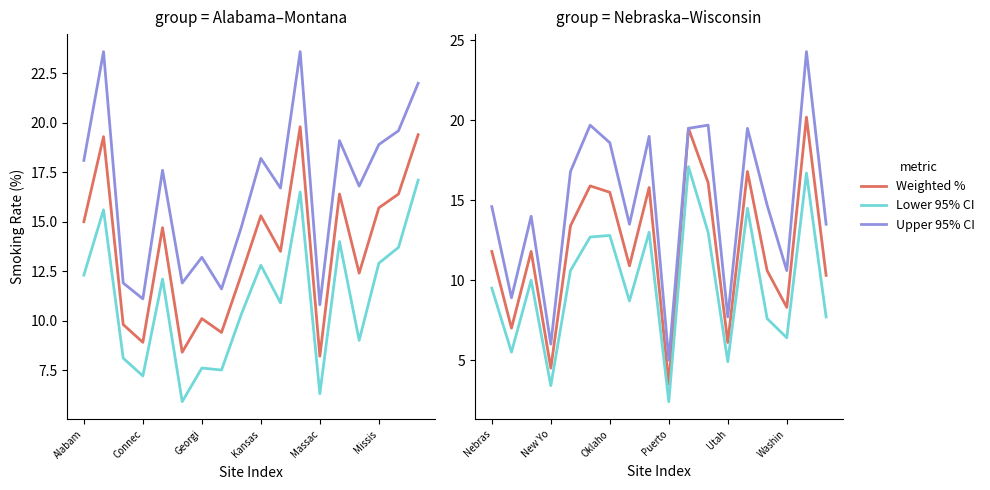

How many values in the Weighted % series exceed 11?

10